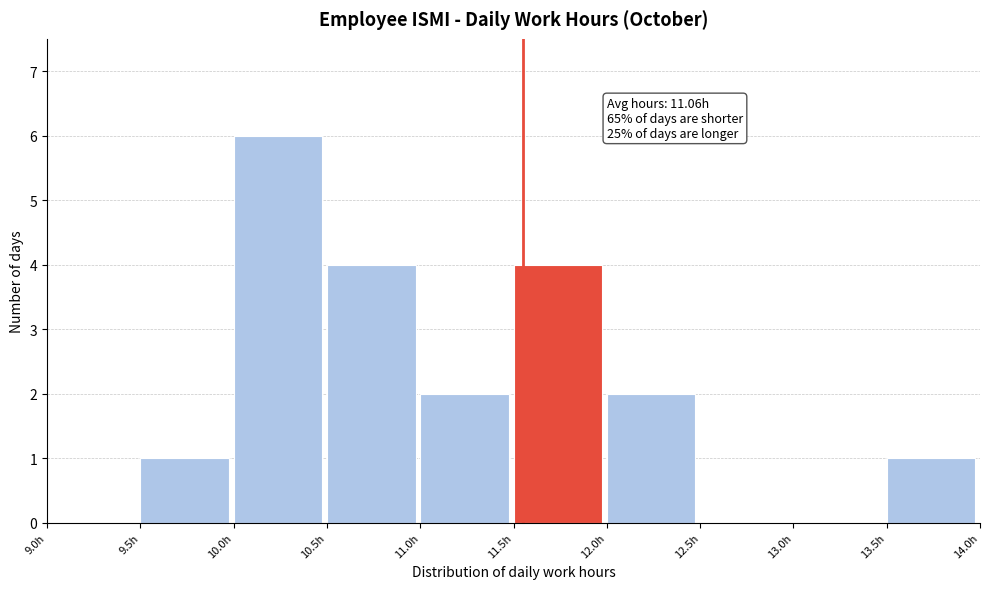

Over which range of the x-axis is the bar tallest?

10.0 to 10.5